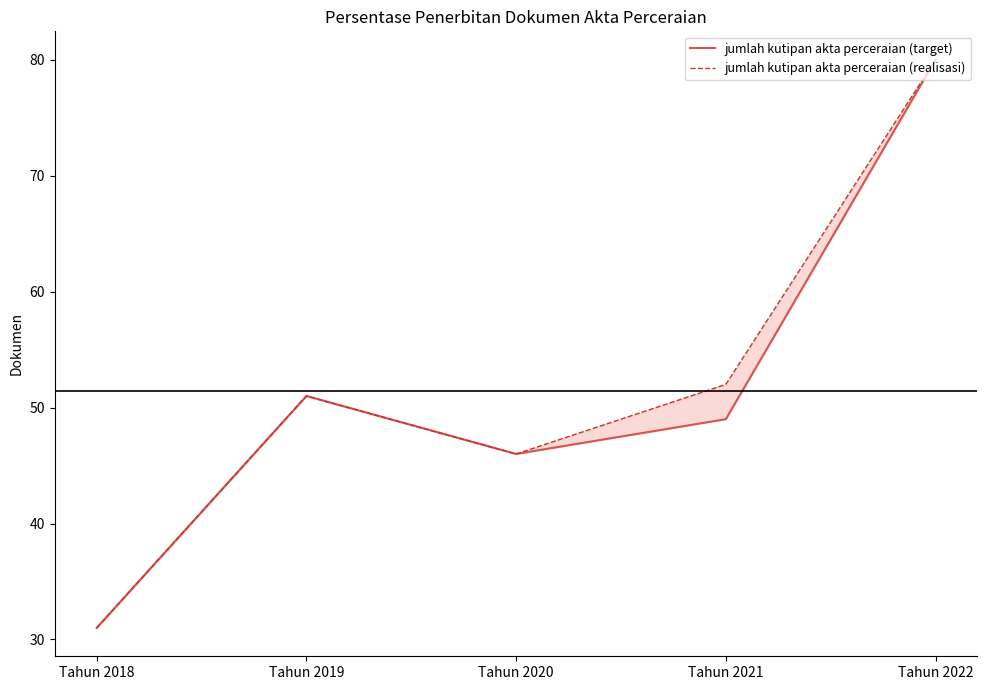

True or false: jumlah kutipan akta perceraian (realisasi) and jumlah kutipan akta perceraian (target) cross at least once.

False